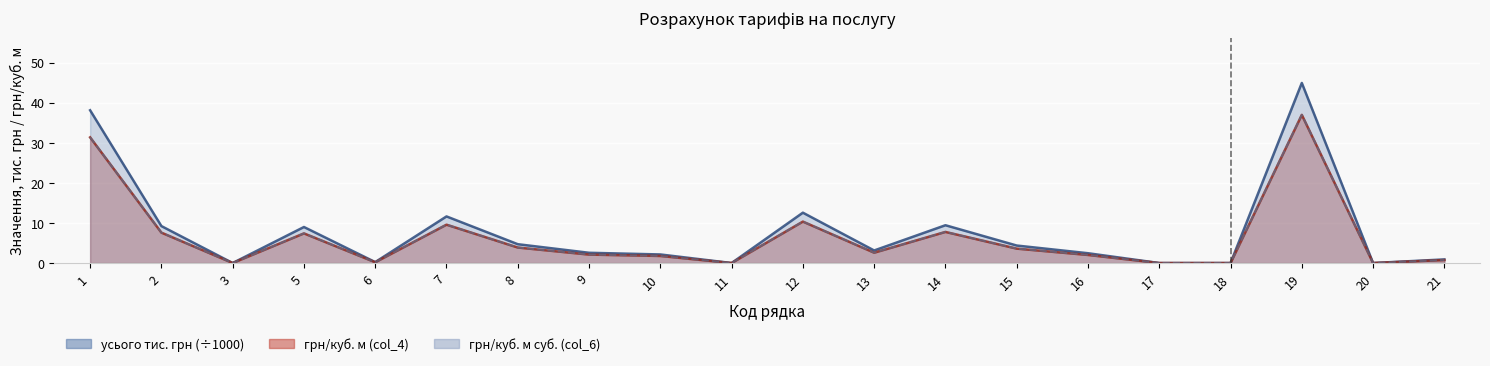

Does the chart display data point markers on the line(s)?

No